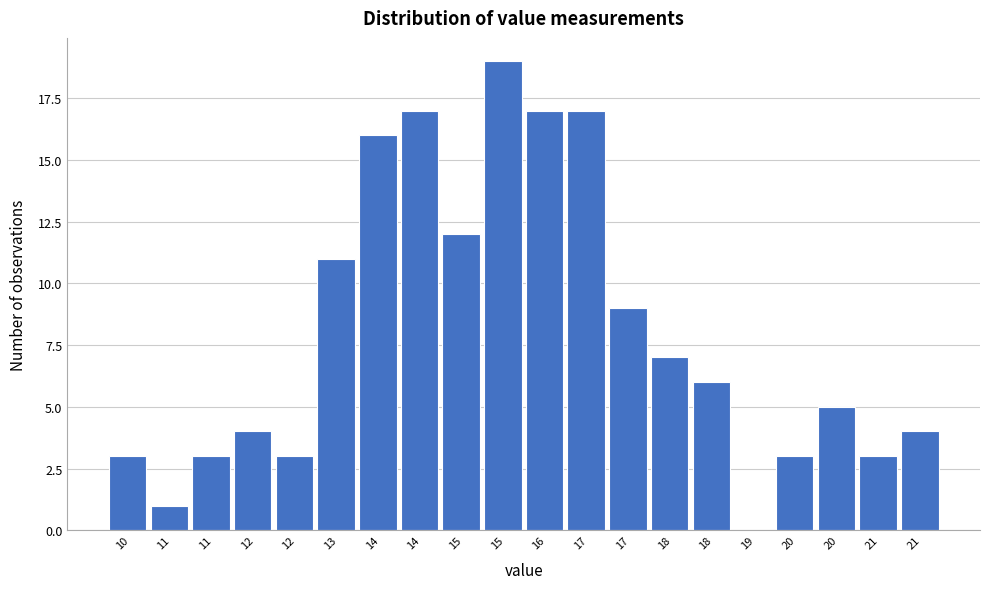

Count the number of data series in this chart.

1